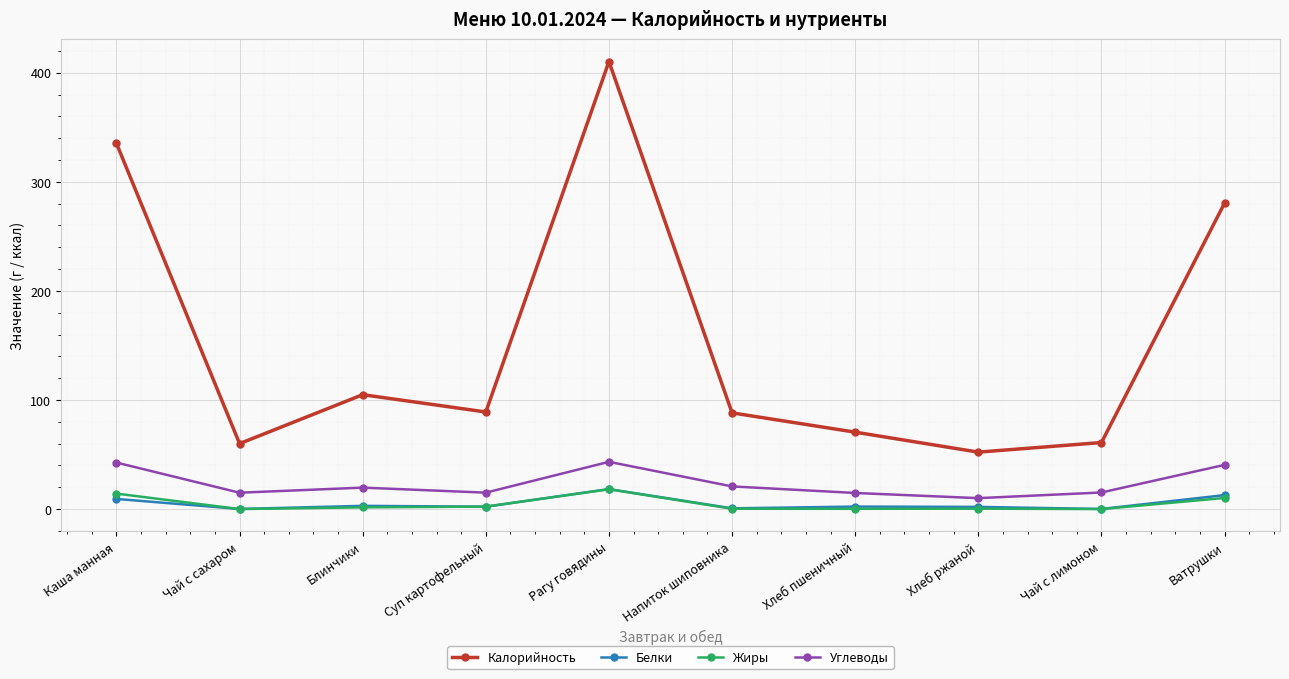

Is it true that Углеводы equals 19.1 at Каша манная?

False